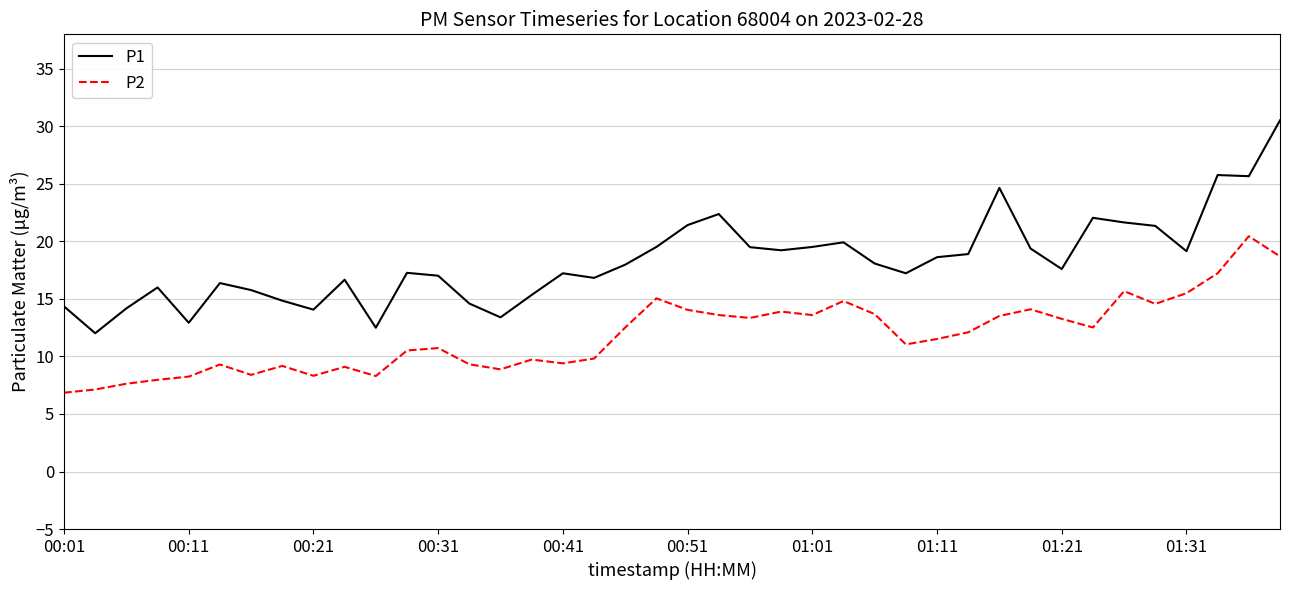

True or false: P1 and P2 cross at least once.

False